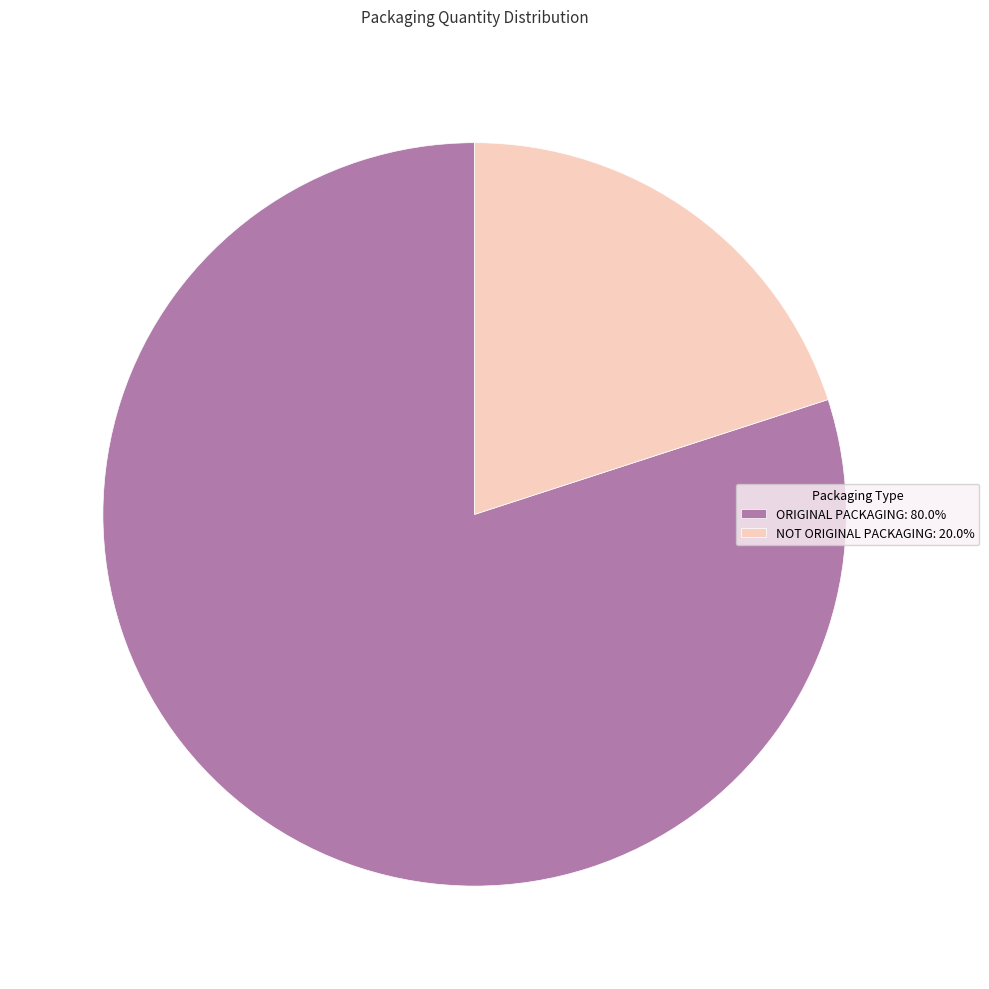

What is the ratio of the value at ORIGINAL PACKAGING: 80.0% to the value at NOT ORIGINAL PACKAGING: 20.0%?

4.0